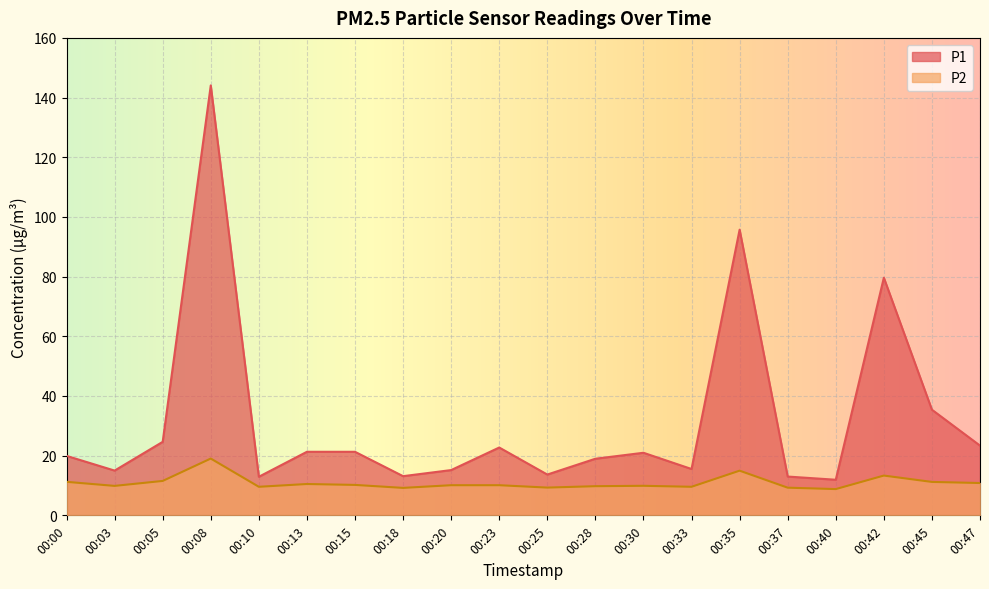

Read the P2 value at 00:25.

9.3